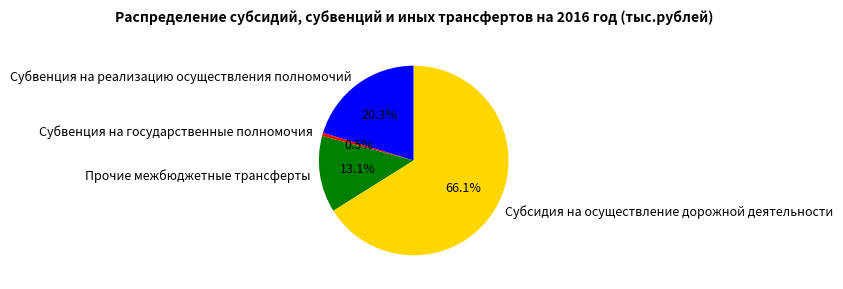

What is the smallest slice in the pie chart?

Субвенция на государственные полномочия